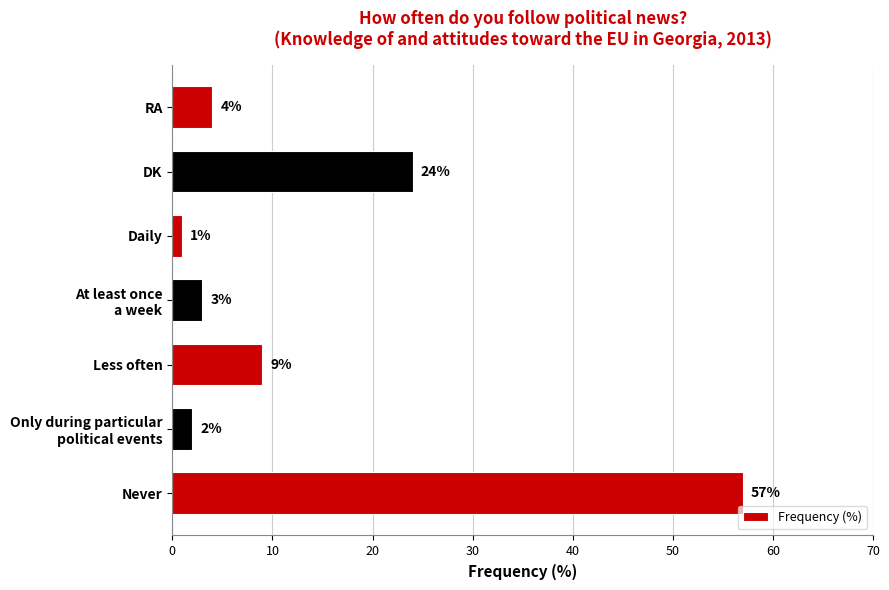

Reading bottom to top, extract all data points from this chart.

57	2	9	3	1	24	4